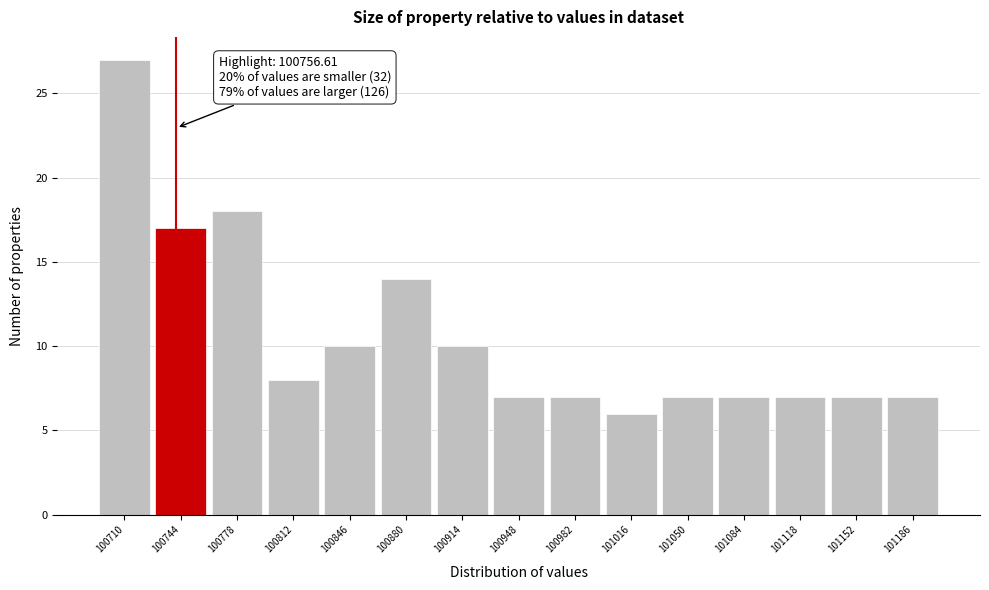

Reading left to right, list all the values displayed in this chart.

100710=27	100744=17	100778=18	100812=8	100846=10	100880=14	100914=10	100948=7	100982=7	101016=6	101050=7	101084=7	101118=7	101152=7	101186=7